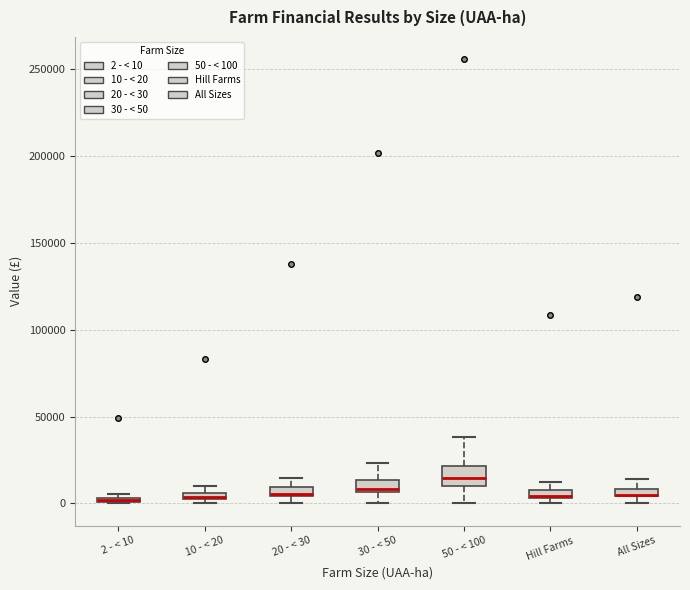

Where does the lower whisker of the box for 50 - < 100 end on the y-axis? The values are not printed on the chart, so give them approximately, as read against the axis.

0